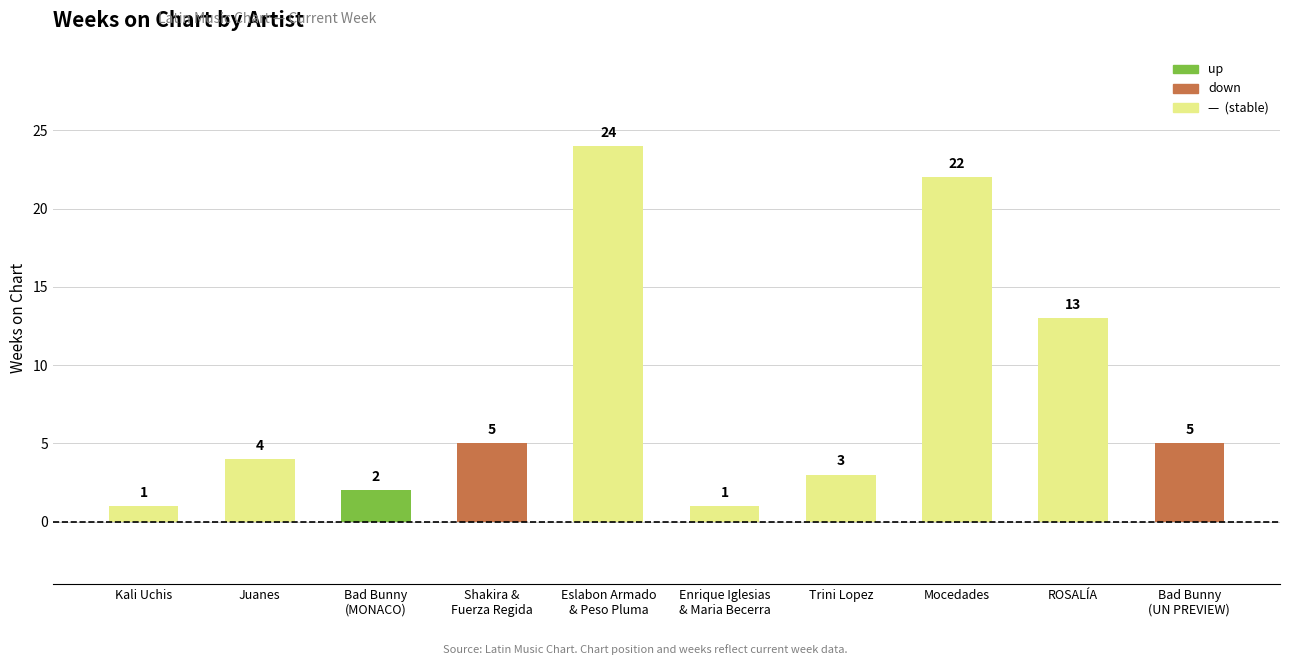

Reading right to left, extract all data points from this chart.

Bad Bunny
(UN PREVIEW)=5	ROSALÍA=13	Mocedades=22	Trini Lopez=3	Enrique Iglesias
& Maria Becerra=1	Eslabon Armado
& Peso Pluma=24	Shakira &
Fuerza Regida=5	Bad Bunny
(MONACO)=2	Juanes=4	Kali Uchis=1